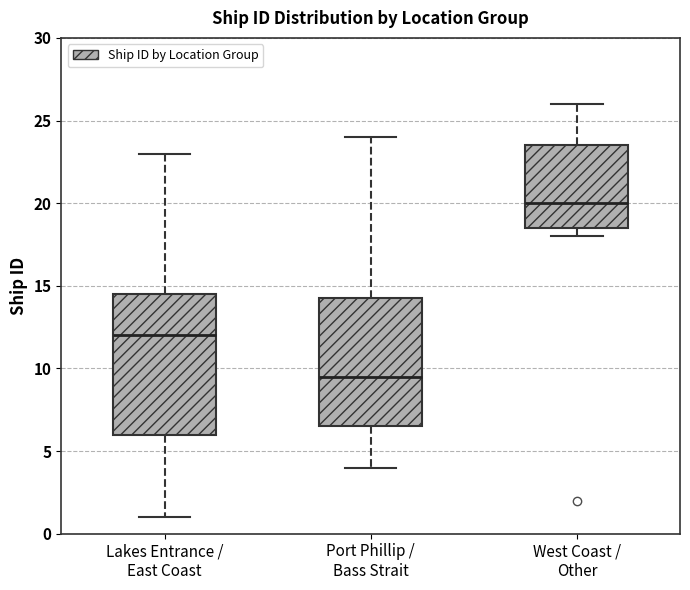

Reading left to right, transcribe this box plot: for each box, give where its median line is, the range the box spans, and where its two whiskers end, as read against the y-axis. The values are not printed on the chart, so give them approximately, as read against the axis.

Lakes Entrance / East Coast: median 12.0, box 6.0 to 14.5, whiskers 1.0 to 23.0
Port Phillip / Bass Strait: median 9.5, box 6.5 to 14.5, whiskers 4.0 to 24.0
West Coast / Other: median 20.0, box 18.5 to 23.5, whiskers 18.0 to 26.0